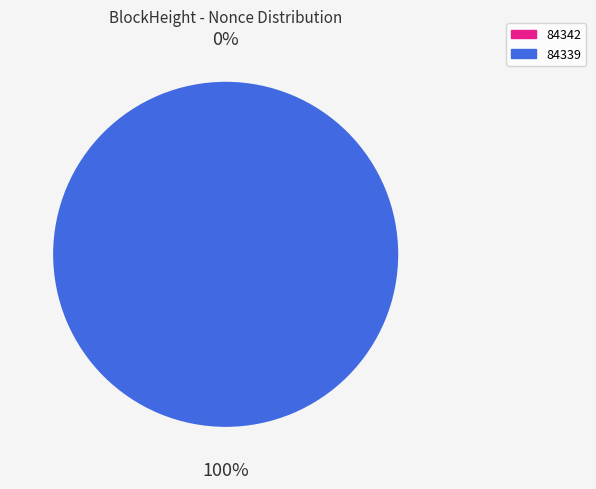

Which category has the smallest portion of the pie?

84342